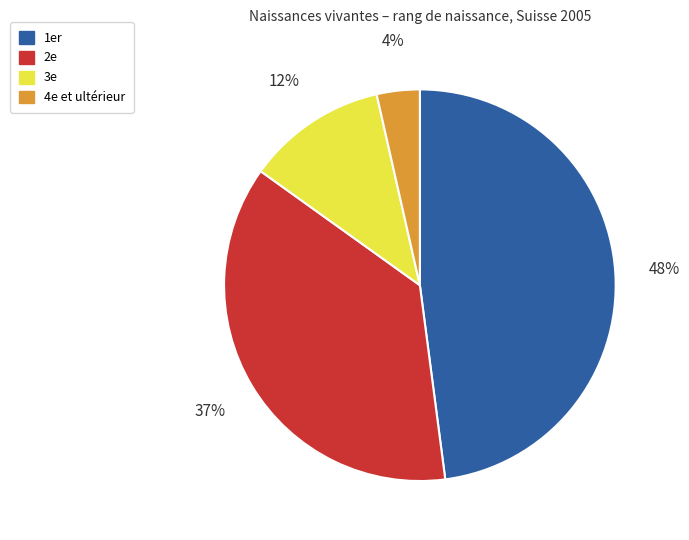

How many slices are in this pie chart?

4